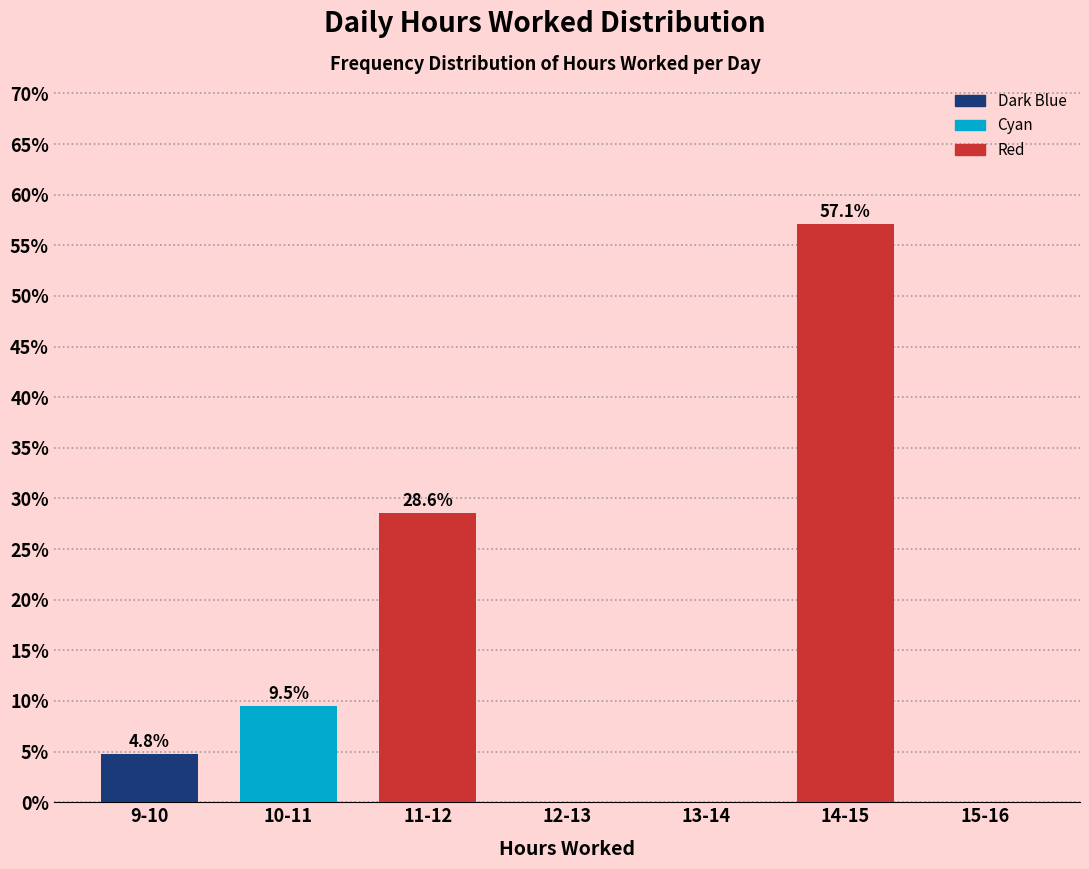

Reading left to right, extract all data points from this chart.

9-10=4.8	10-11=9.5	11-12=28.6	12-13=0.0	13-14=0.0	14-15=57.1	15-16=0.0